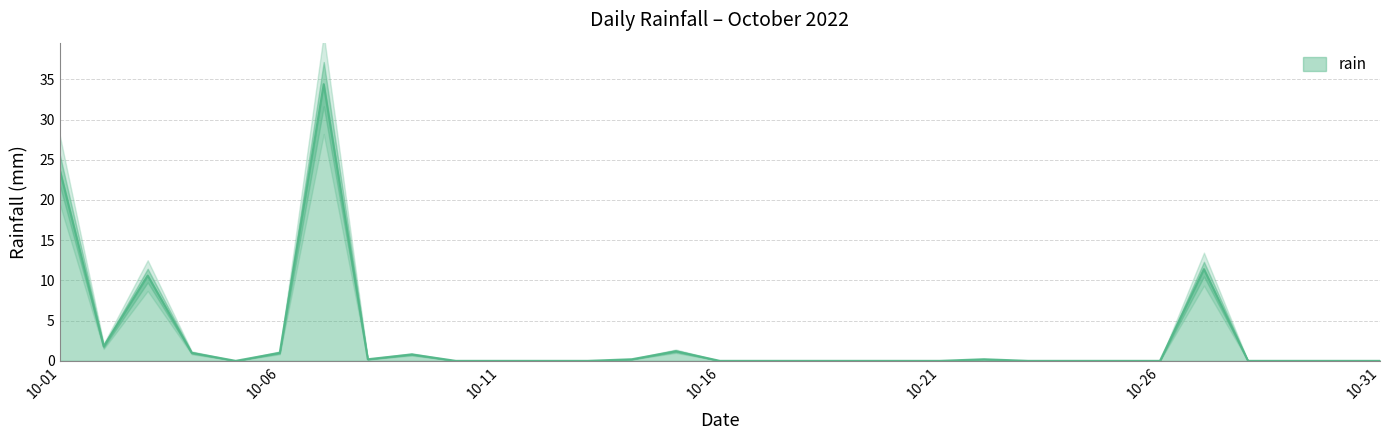

Where is the data nearest to the value 17?

2022-10-27